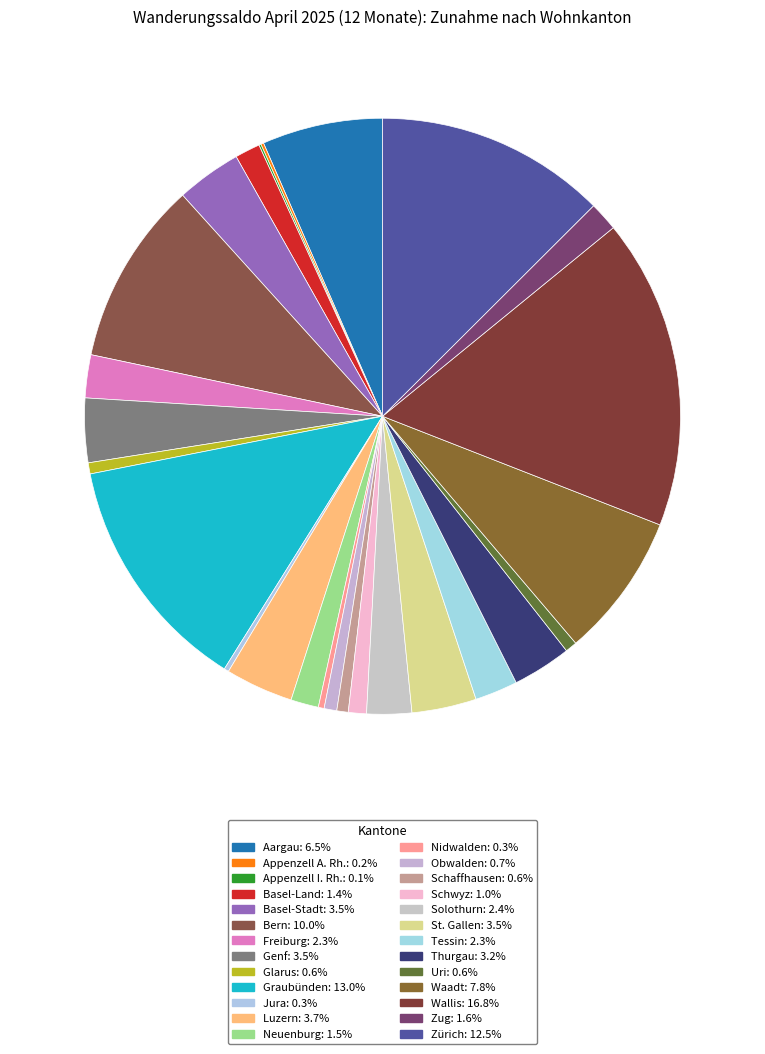

How many slices are in this pie chart?

26